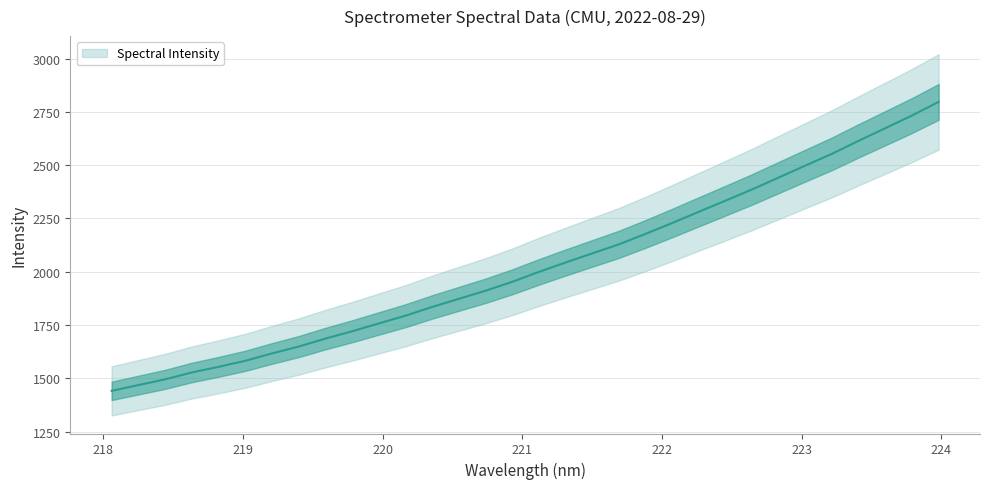

Reading left to right, extract all data points from this chart.

218.0596=1441.5	218.2508=1468.5	218.442=1495.3	218.6332=1527.6	218.8244=1554.0	219.0156=1582.3	219.2067=1616.7	219.3979=1649.0	219.589=1686.3	219.7801=1720.6	219.9712=1757.2	220.1623=1793.6	220.3533=1834.8	220.5444=1872.8	220.7354=1910.8	220.9264=1952.5	221.1174=1999.1	221.3083=2043.1	221.4993=2085.8	221.6902=2128.4	221.8812=2177.3	222.0721=2228.4	222.263=2281.0	222.4538=2333.3	222.6447=2386.0	222.8355=2442.0	223.0264=2497.9	223.2172=2553.4	223.408=2614.2	223.5987=2673.4	223.7895=2732.7	223.9802=2796.6